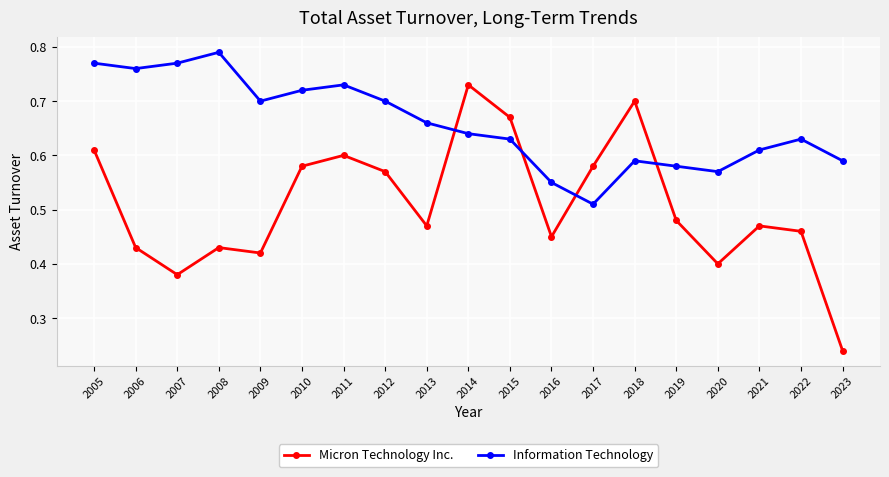

Which category has the lowest value in the Information Technology series?

2017